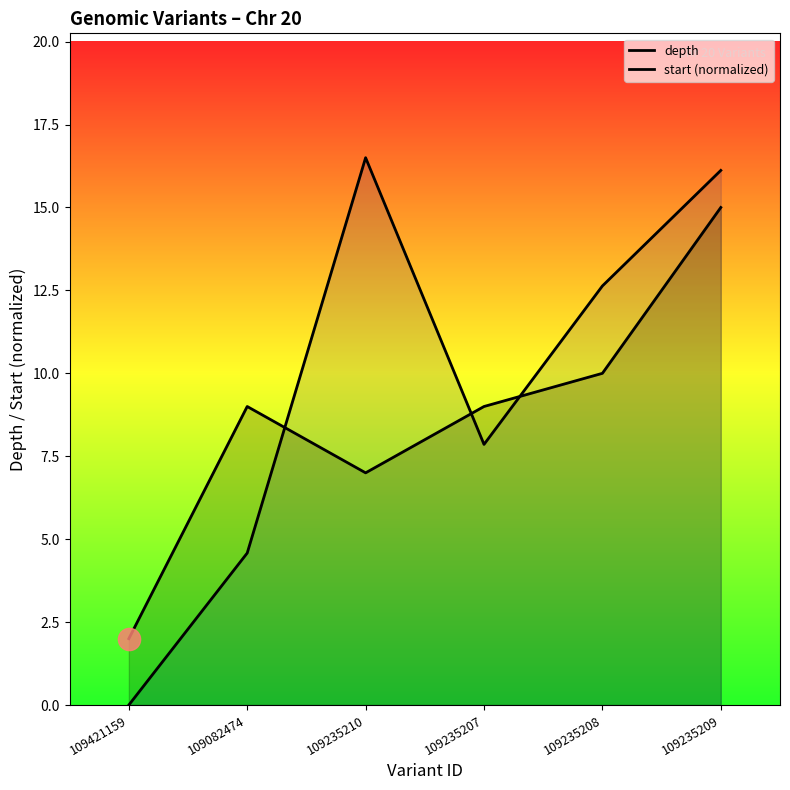

Rank the categories by depth value from lowest to highest.

109421159, 109235210, 109082474, 109235207, 109235208, 109235209